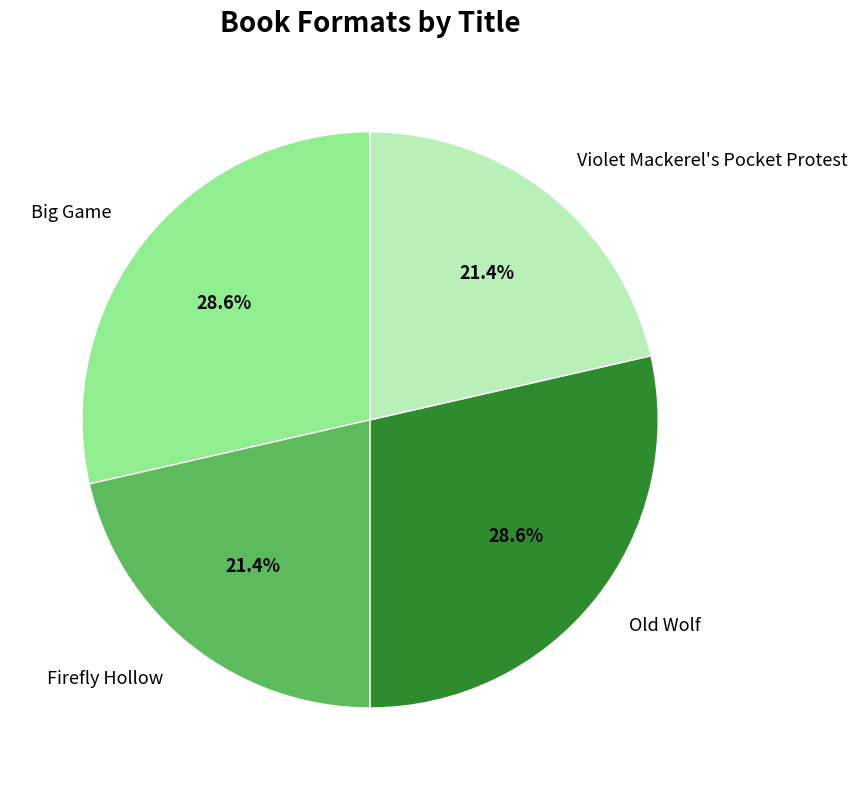

Between Firefly Hollow and Big Game, which is larger?

Big Game